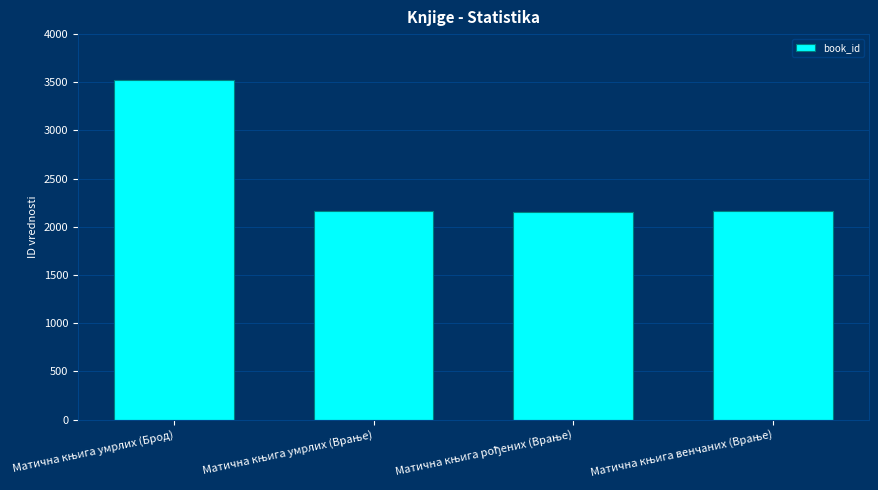

What is the value of the 4th bar from the left?

2161